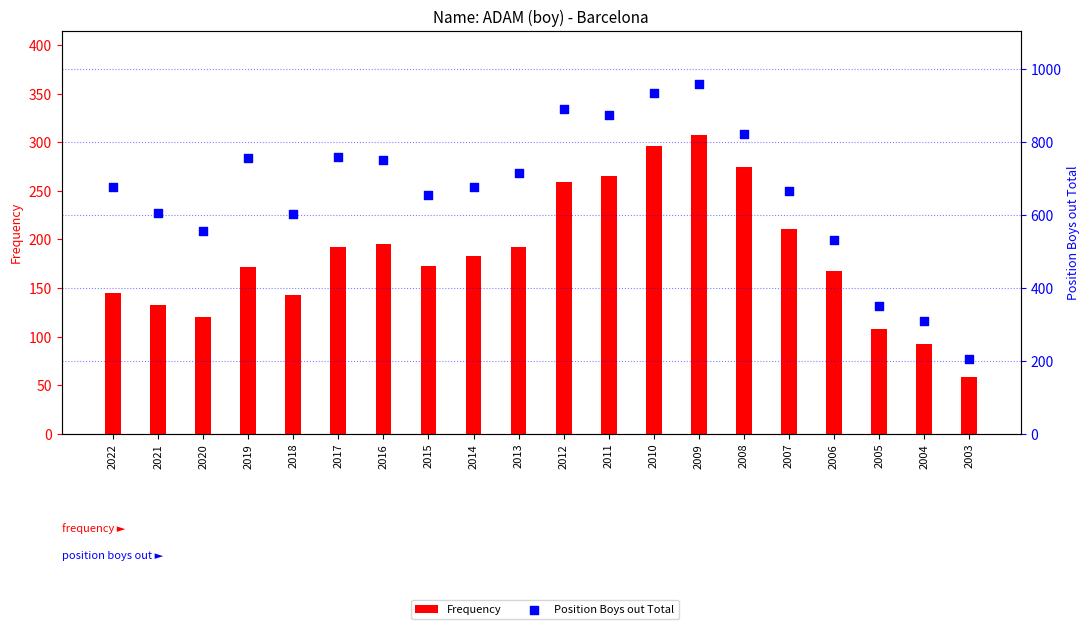

Which series contains the highest Y value?

Position Boys out Total